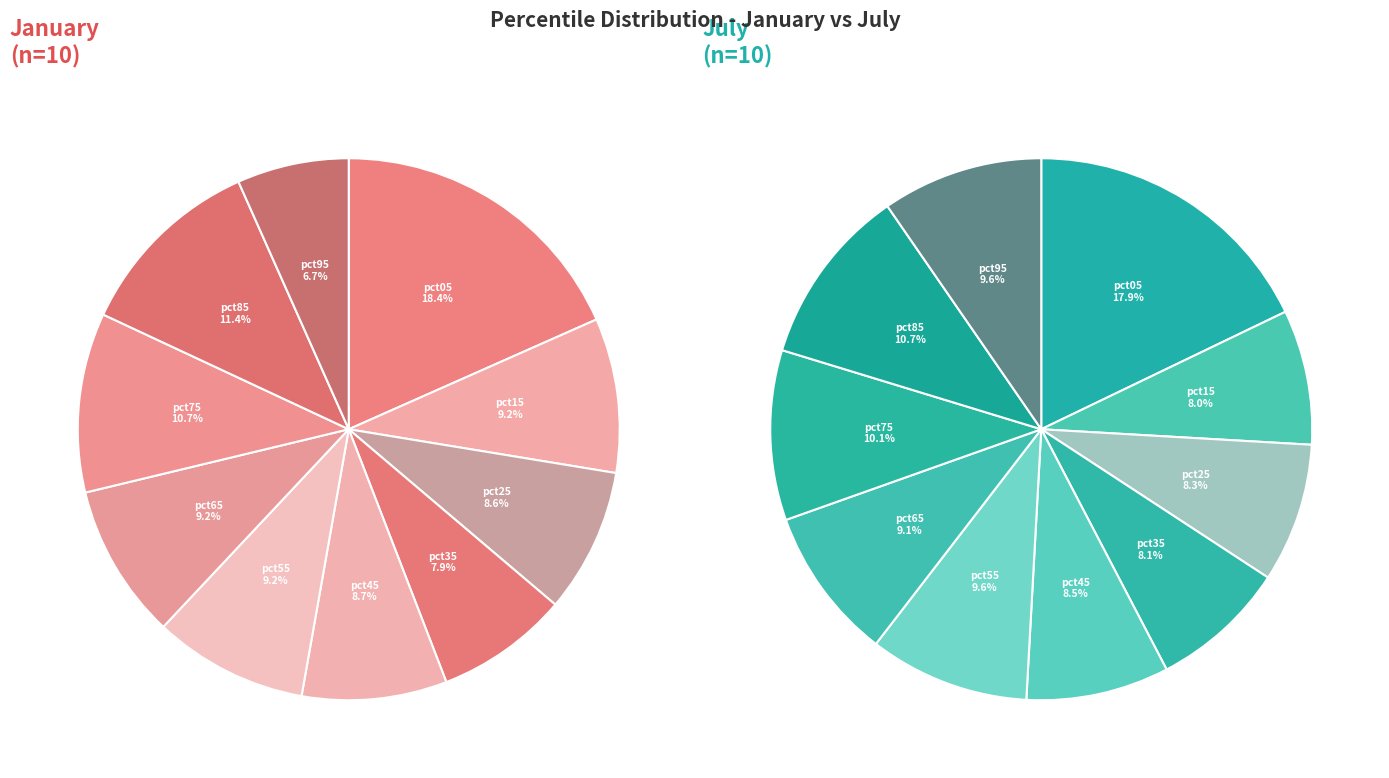

The 4 slice represents 1% of the pie. True or false?

False